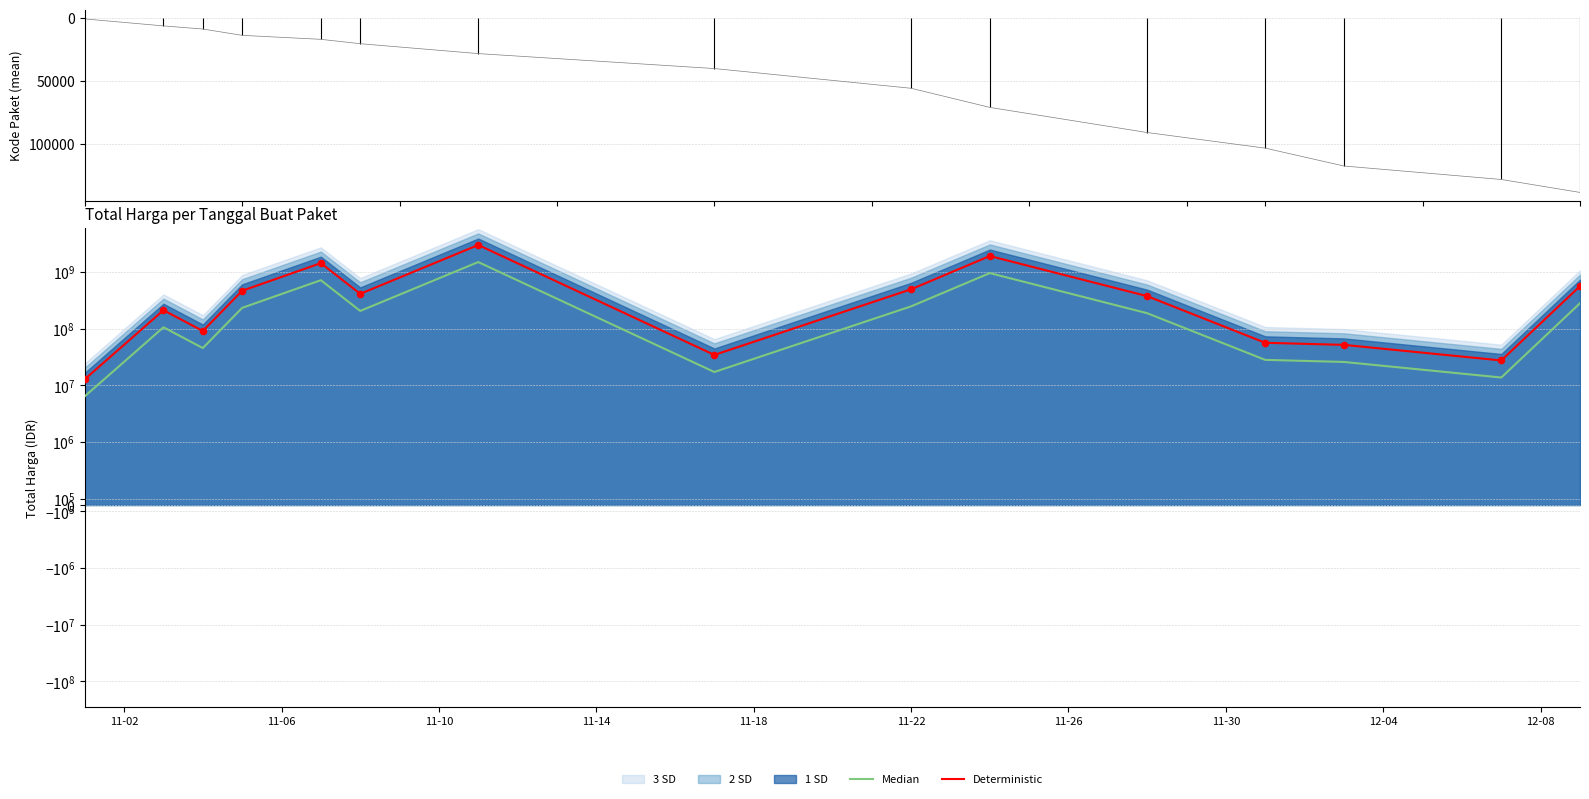

Which series contains the highest Y value?

Deterministic